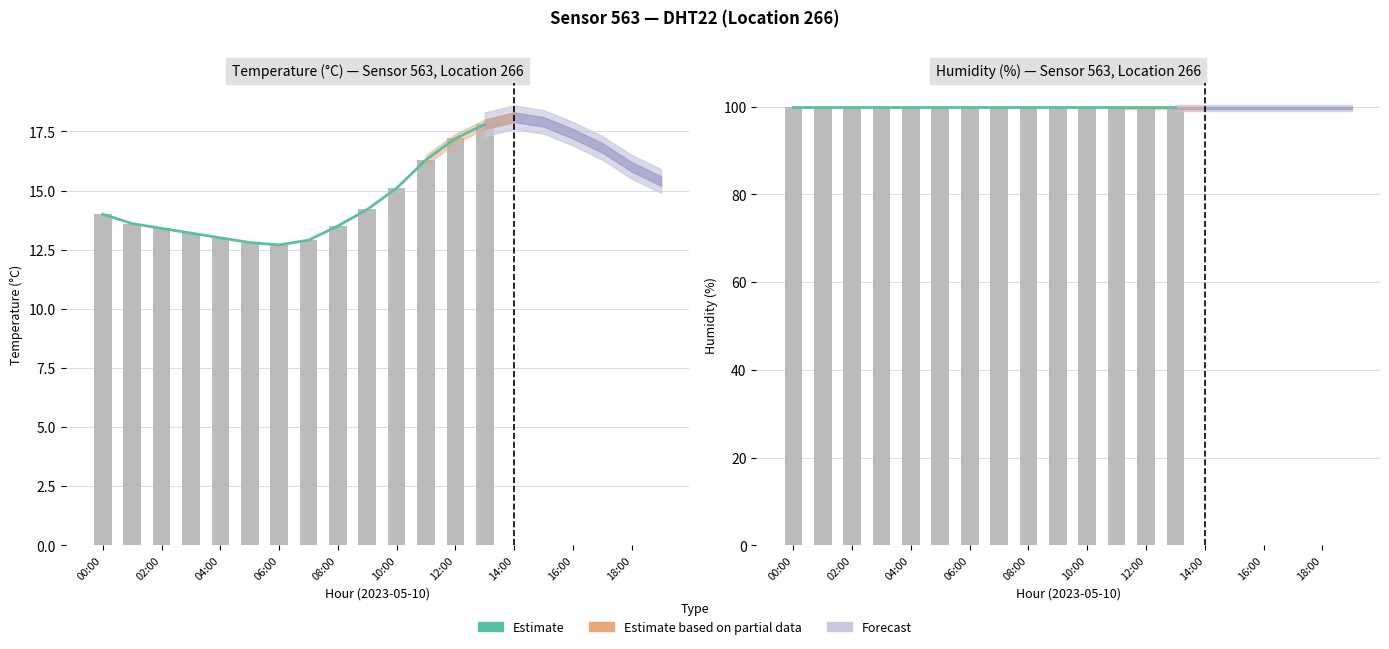

Which series changed the most between 07:00 and 16:00?

temperature